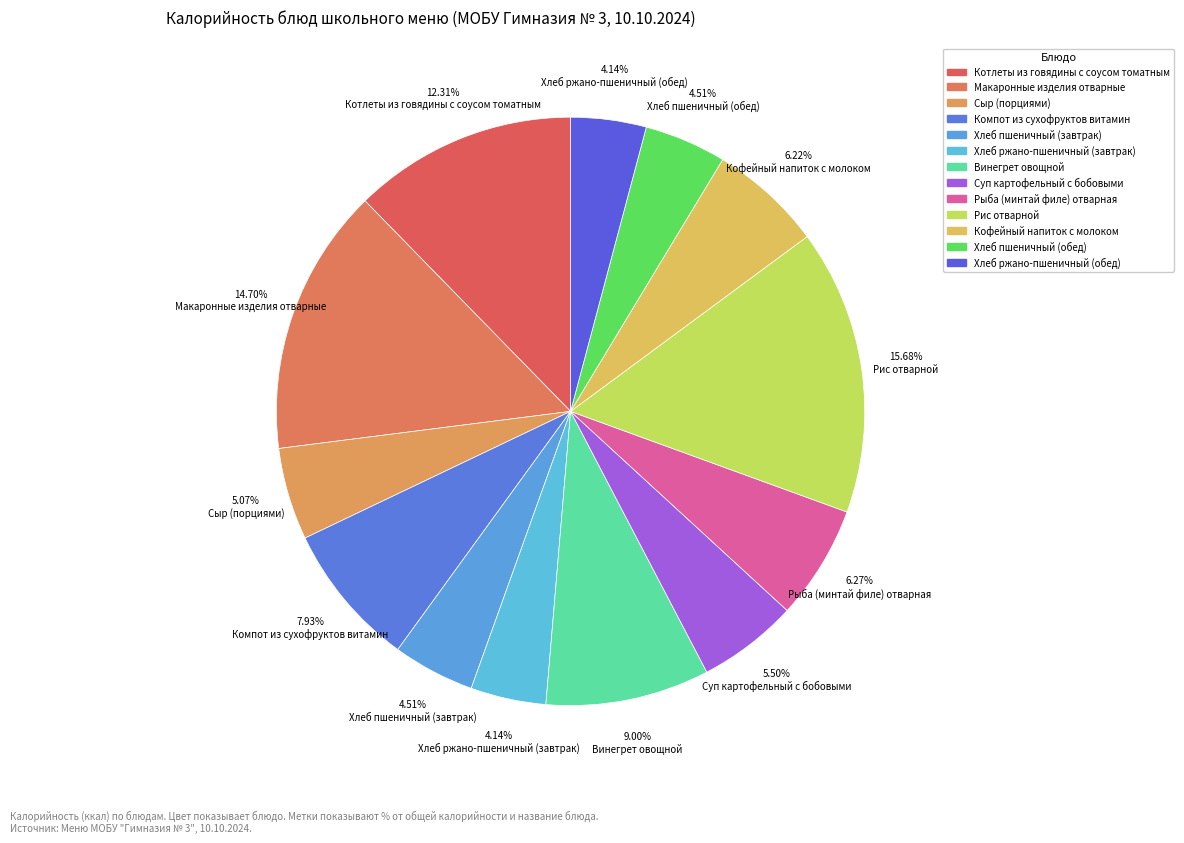

How many segments does this pie chart have?

13